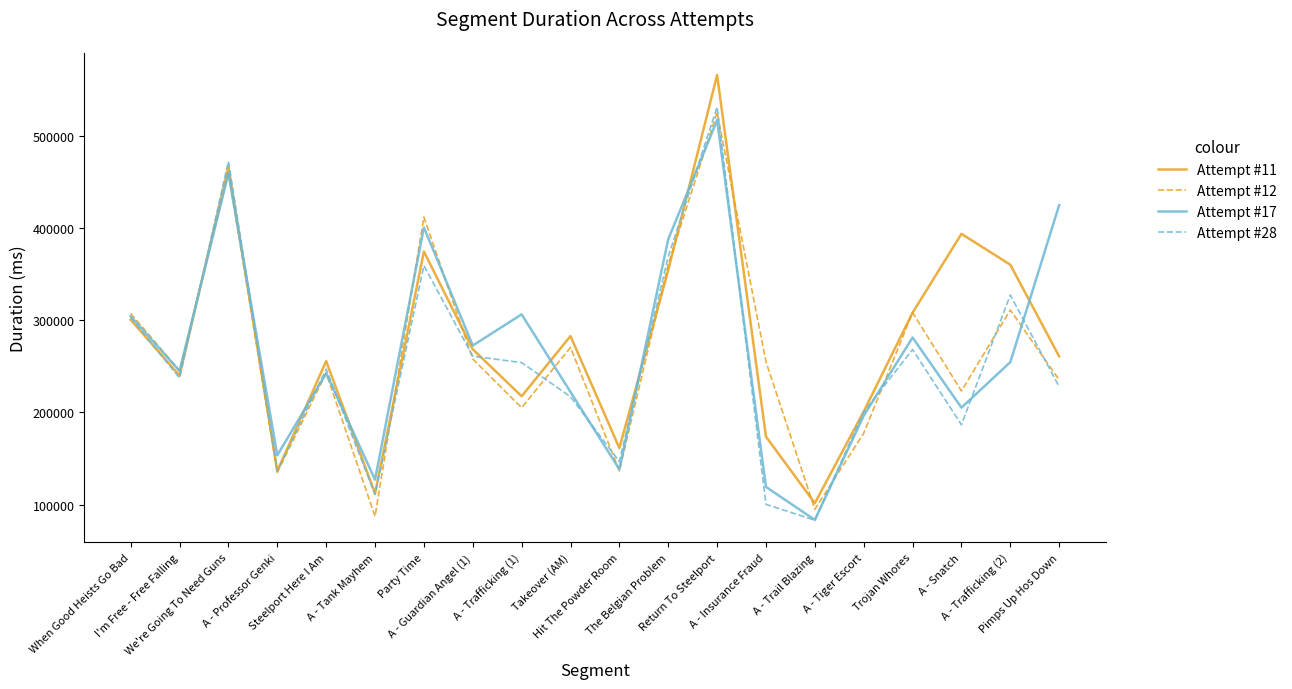

True or false: Attempt #17 has a value of 363622 at I'm Free - Free Falling.

False